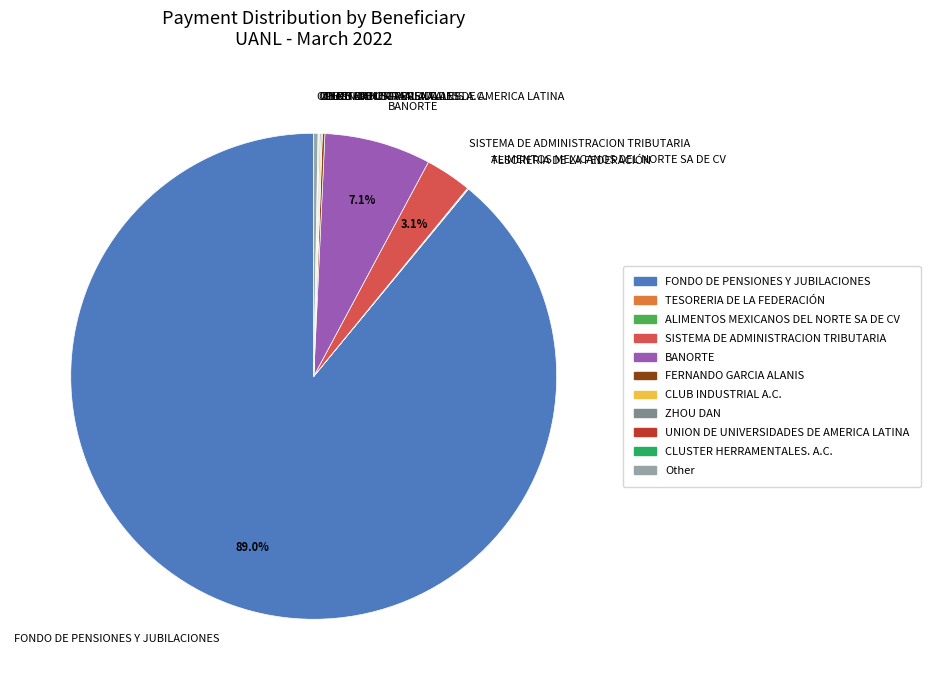

Which slice is the largest?

FONDO DE PENSIONES Y JUBILACIONES